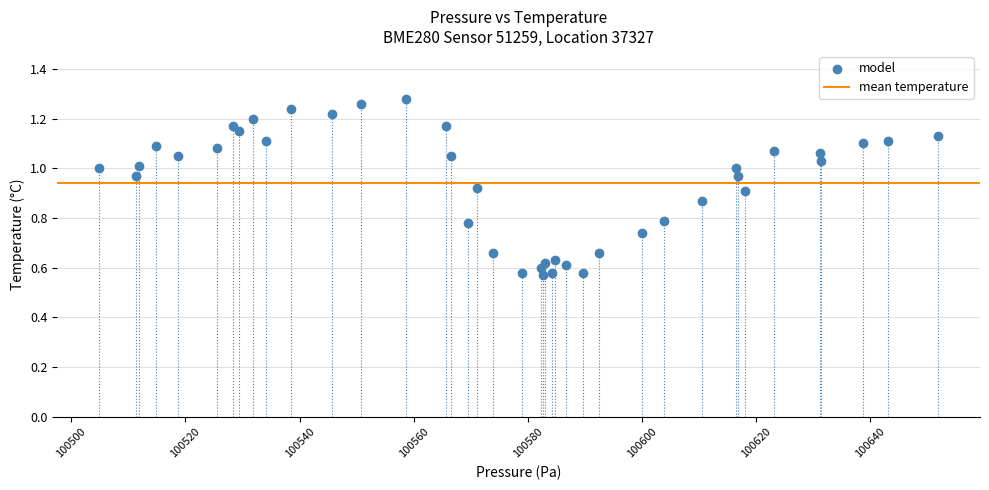

What is the range of X values (max minus min)?

147.0